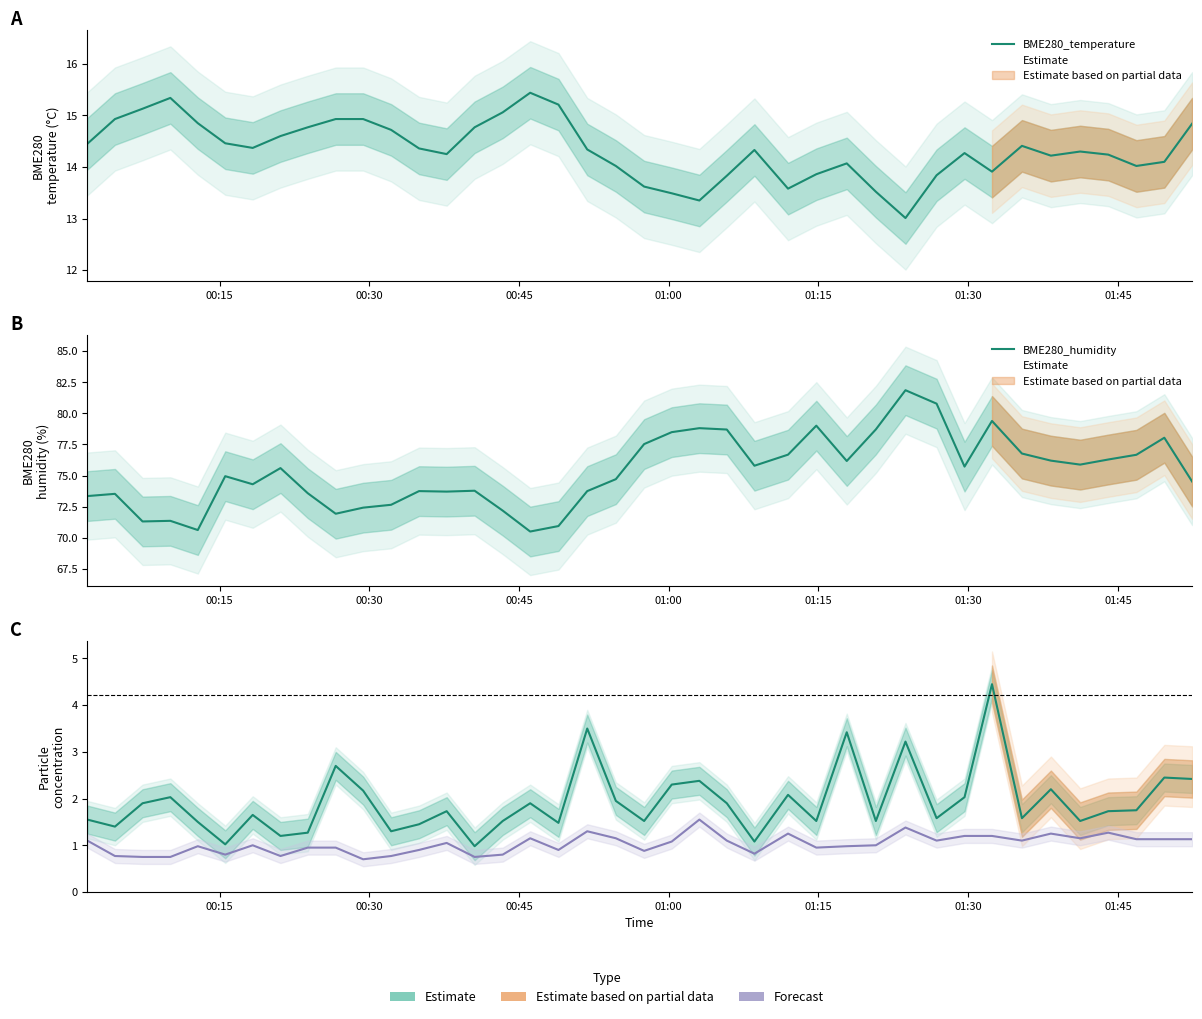

True or false: SDS_P2 has a value of 1.7 at 35.

False